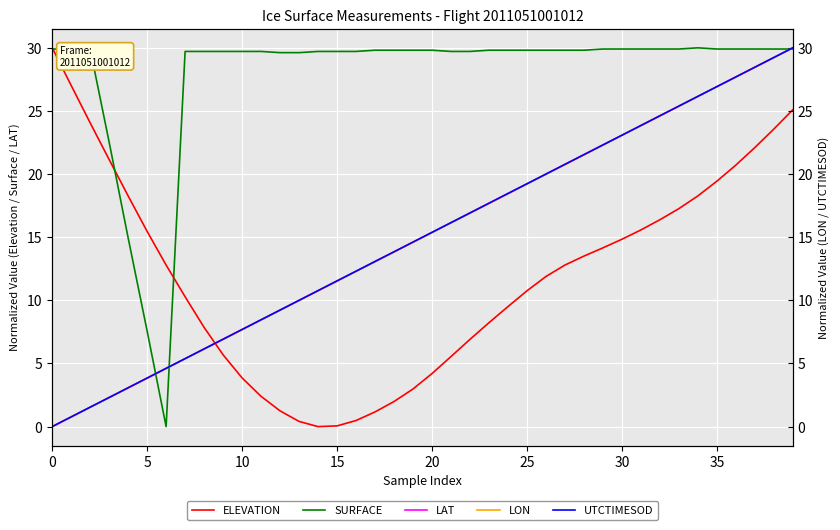

Between 35 and 27, which is larger?

35